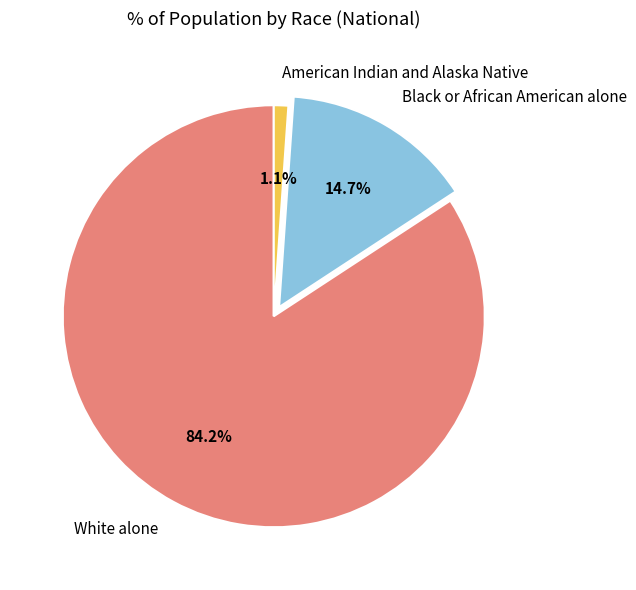

True or false: American Indian and Alaska Native accounts for 11% of the total.

False